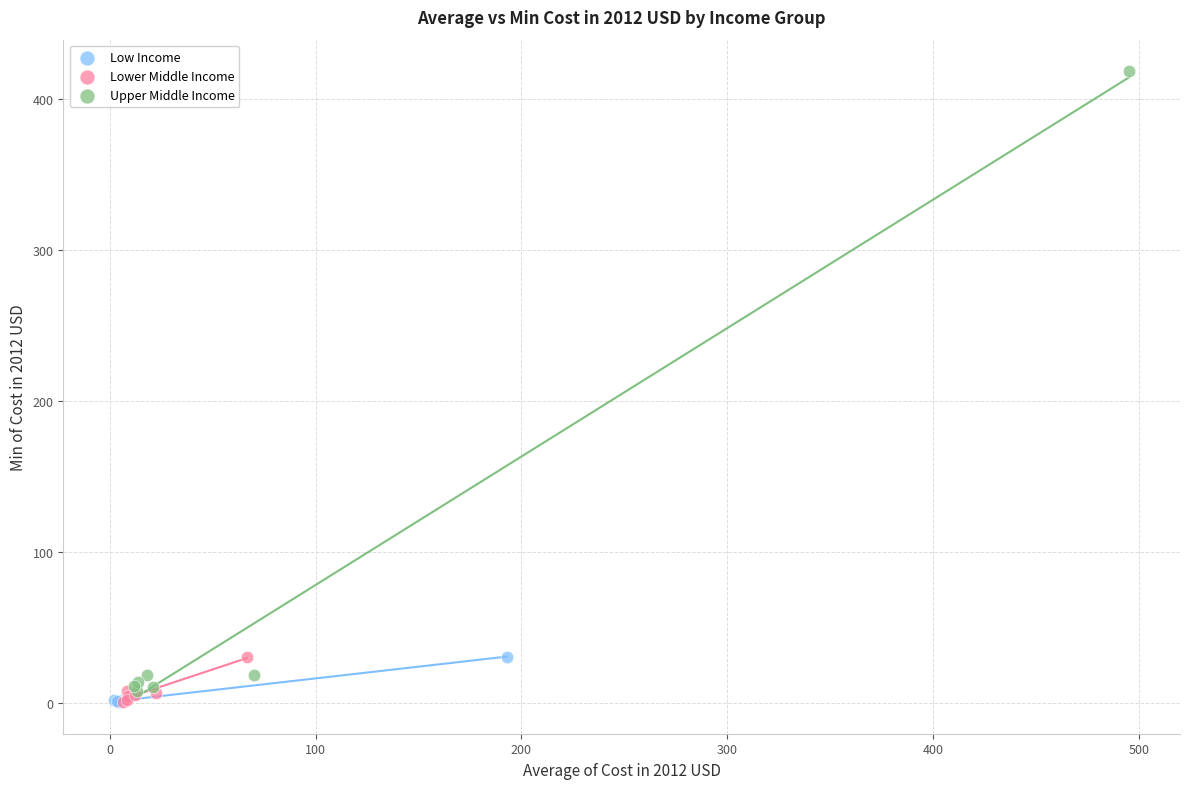

What are all the series names shown in the legend?

Low Income, Lower Middle Income, Upper Middle Income